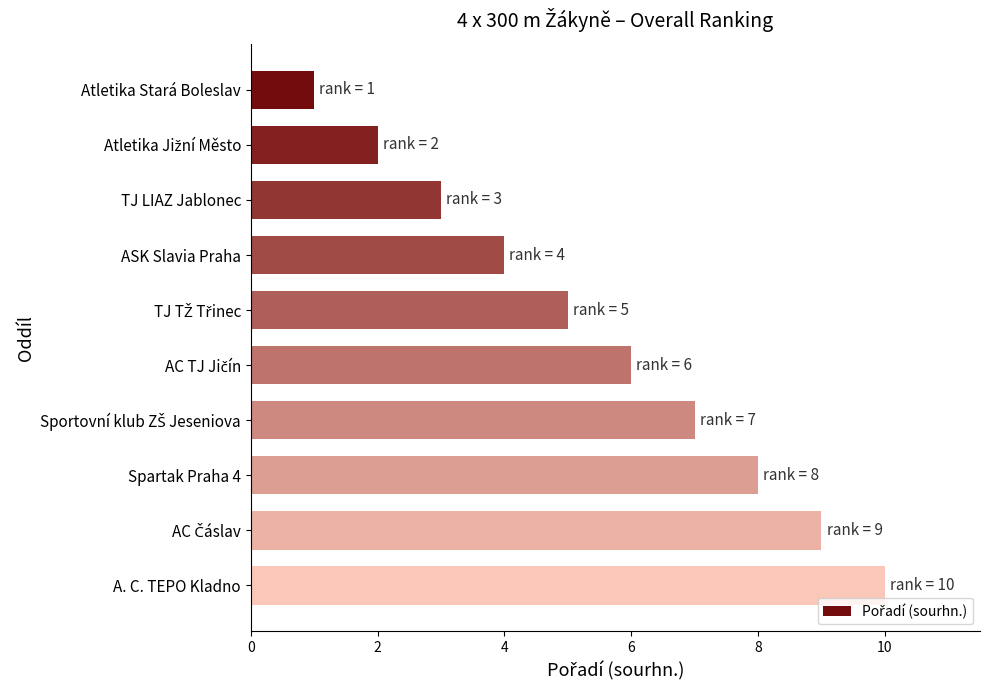

What is the difference between the maximum and minimum values?

9